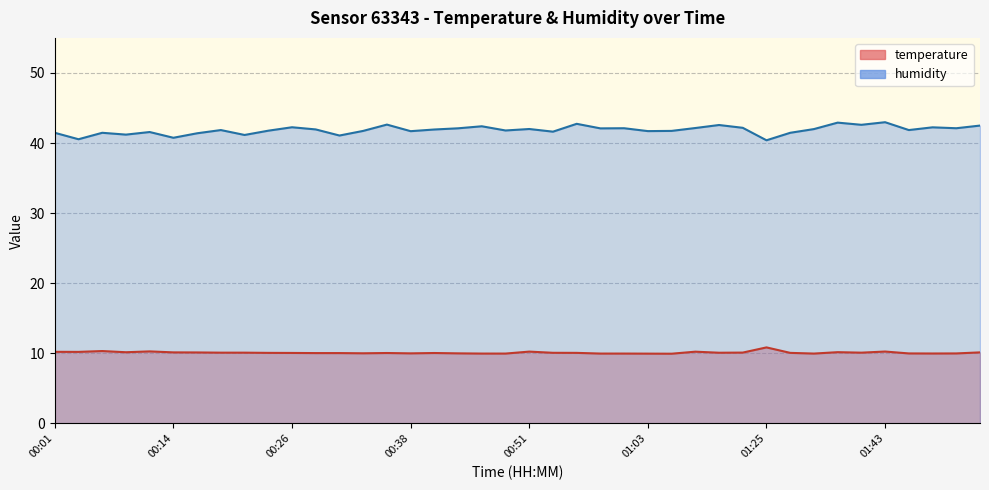

At which category does humidity reach its first local valley?

00:04